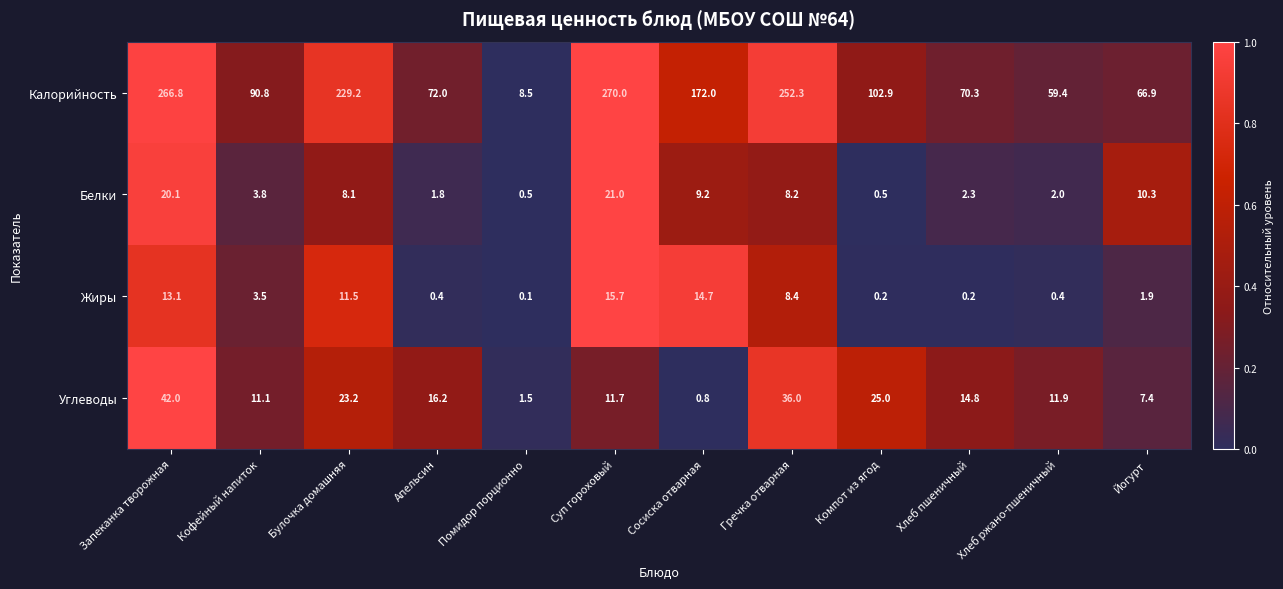

Where is Углеводы nearest to the value 21?

Булочка домашняя